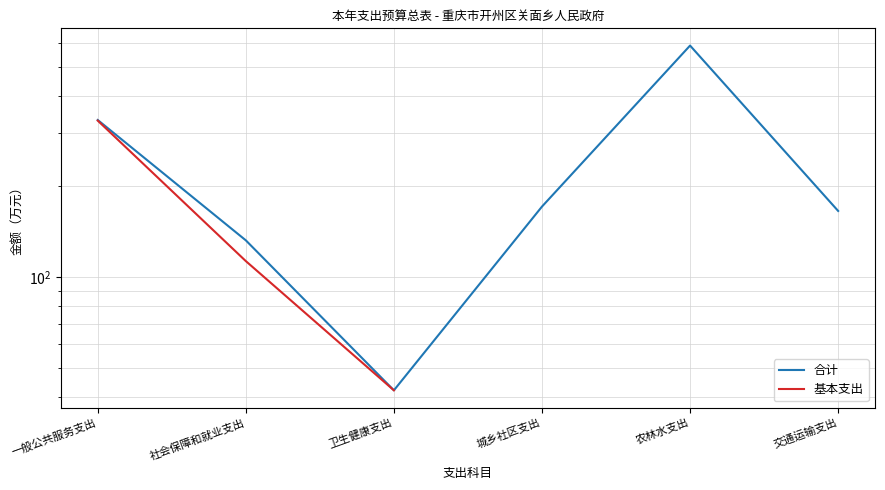

What position from the left is 社会保障和就业支出?

2